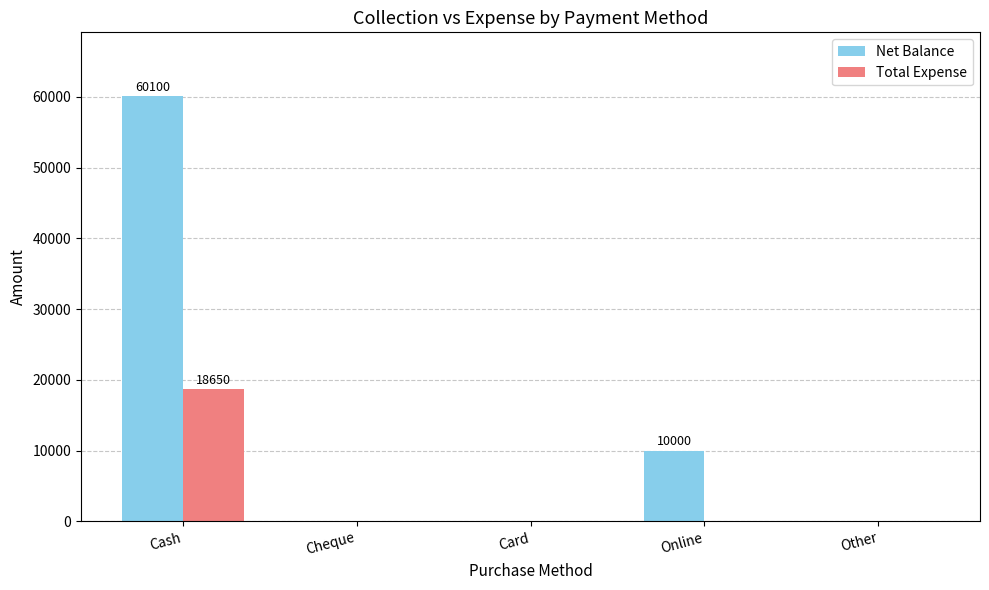

The Total Expense series shows 18650 at Cash. True or false?

True